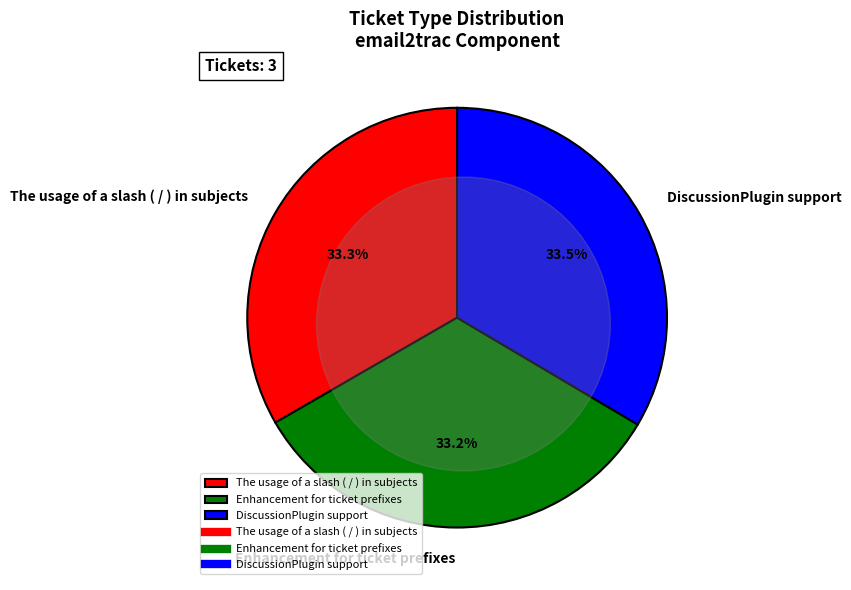

Which category has the biggest portion of the pie?

DiscussionPlugin support